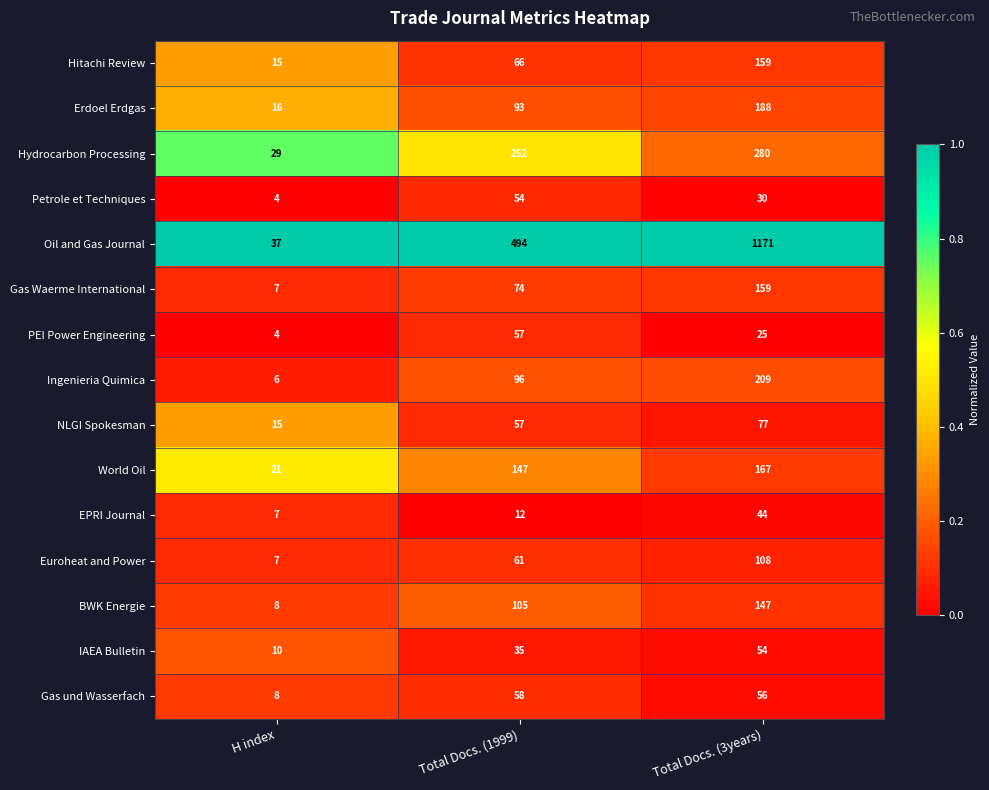

What is the total value across all series at H index?

194